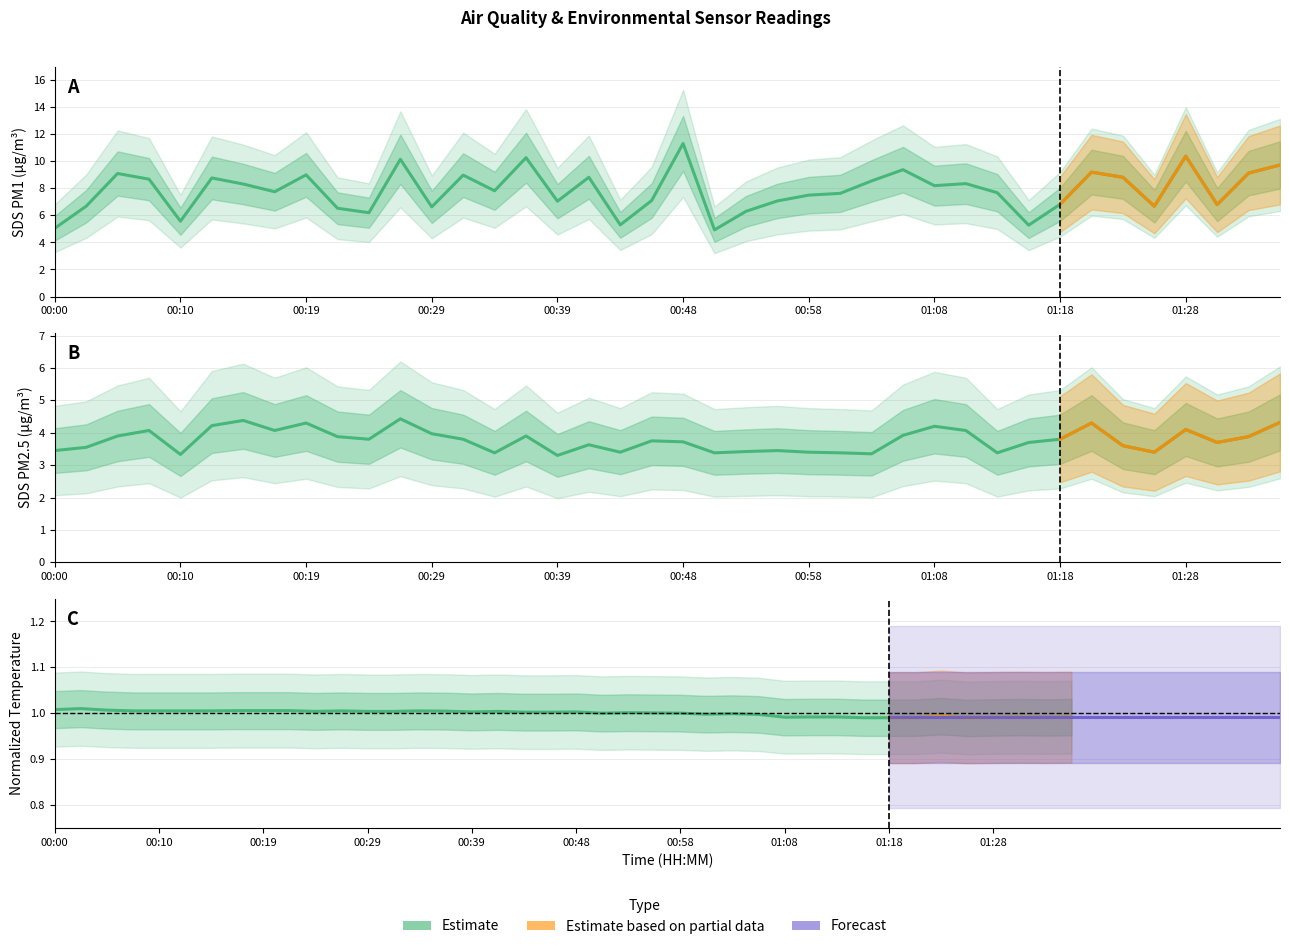

What is the spread (max minus min) of values at 00:48?

10.3